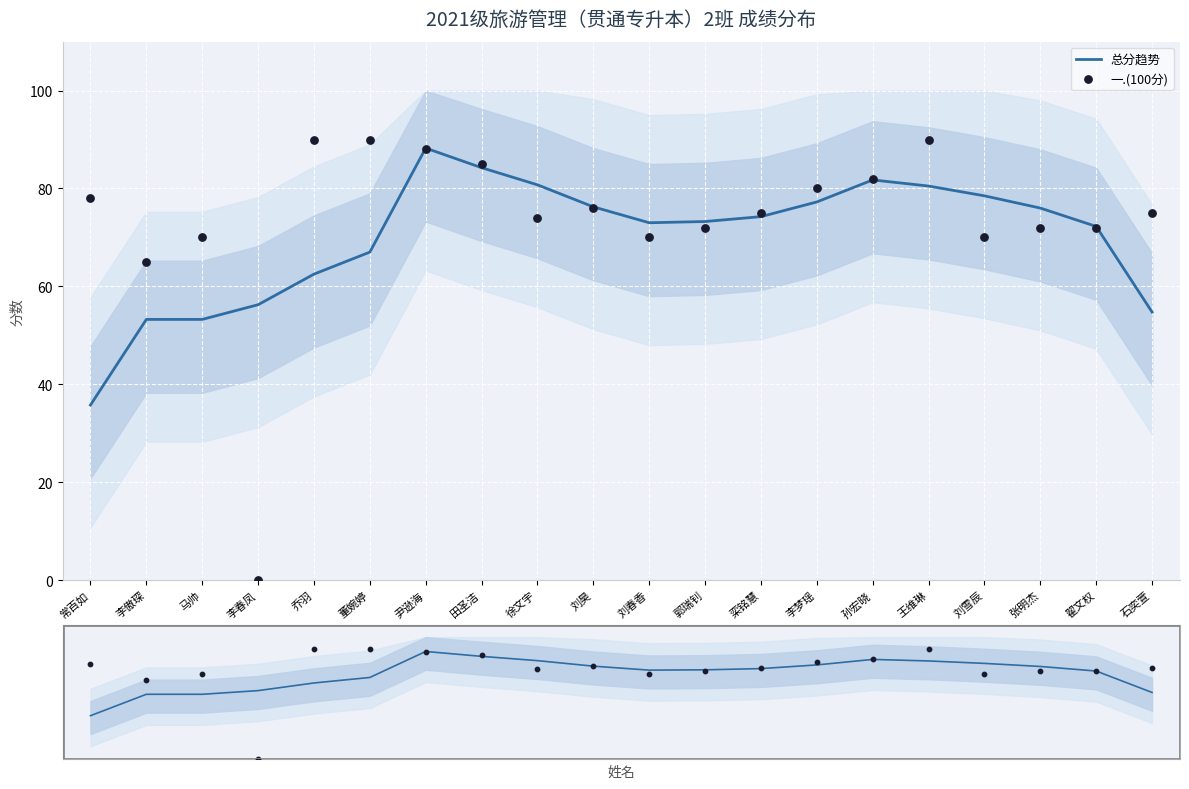

At which category is the sum across all series the highest?

尹逊海